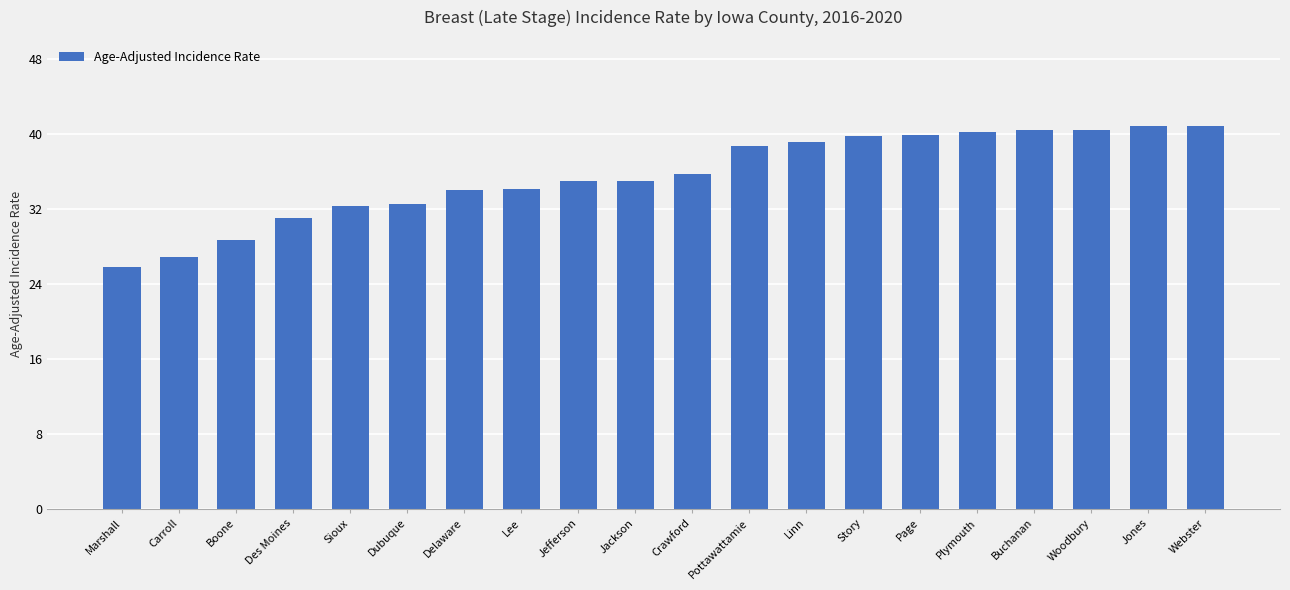

What value does the data have at Webster?

40.8